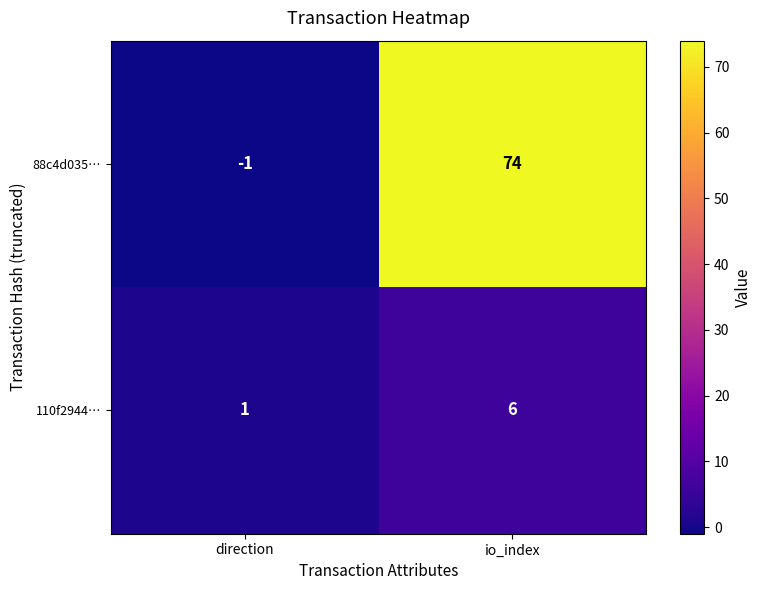

Is it true that 110f2944… equals 1 at direction?

True